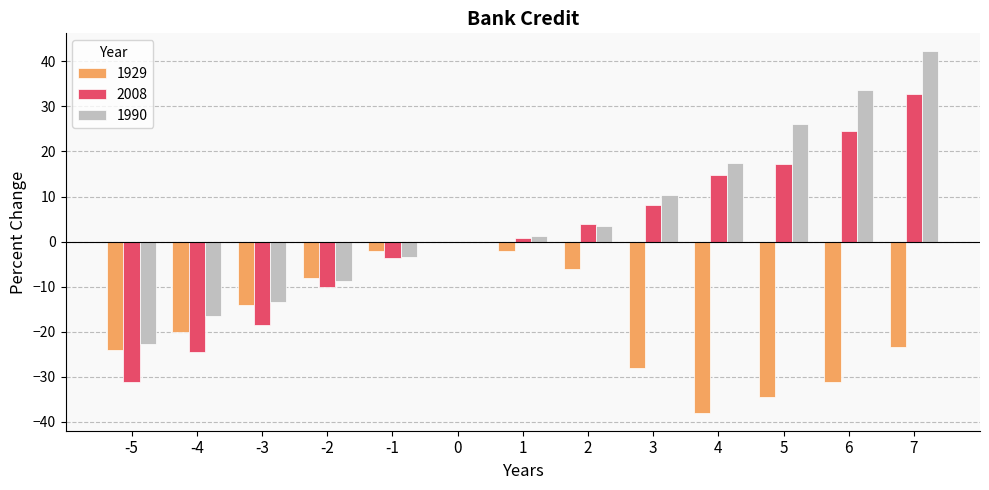

Which series has the largest total across all categories?

1990